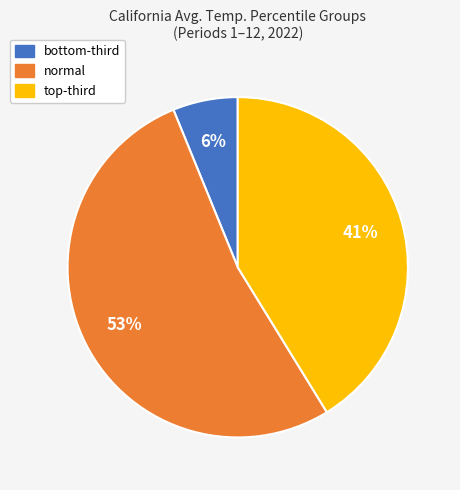

Does any single category account for the majority?

Yes